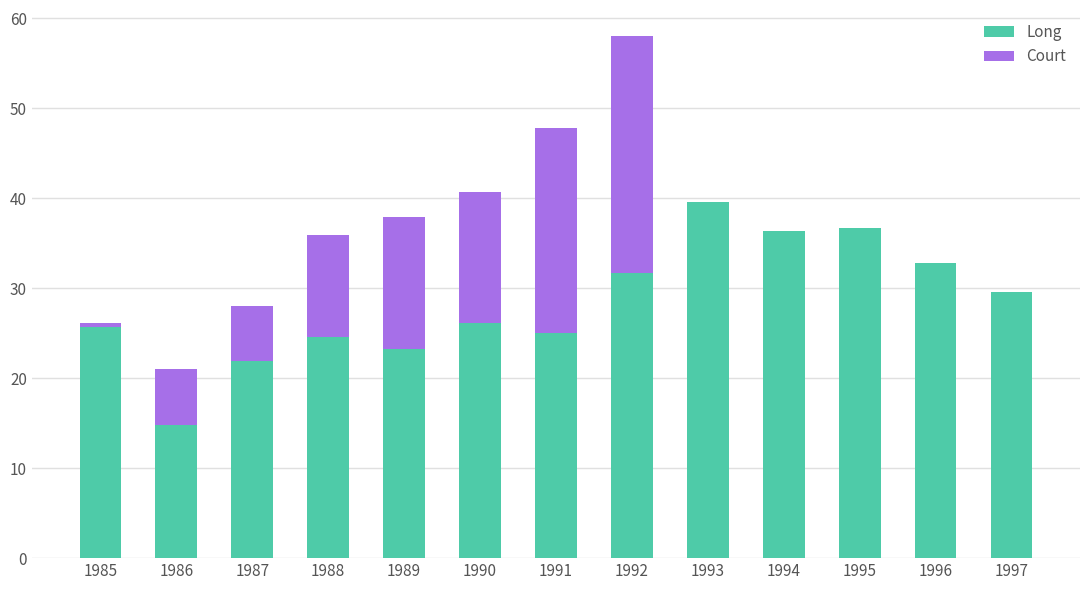

What are all the series names shown in the legend?

Long, Court